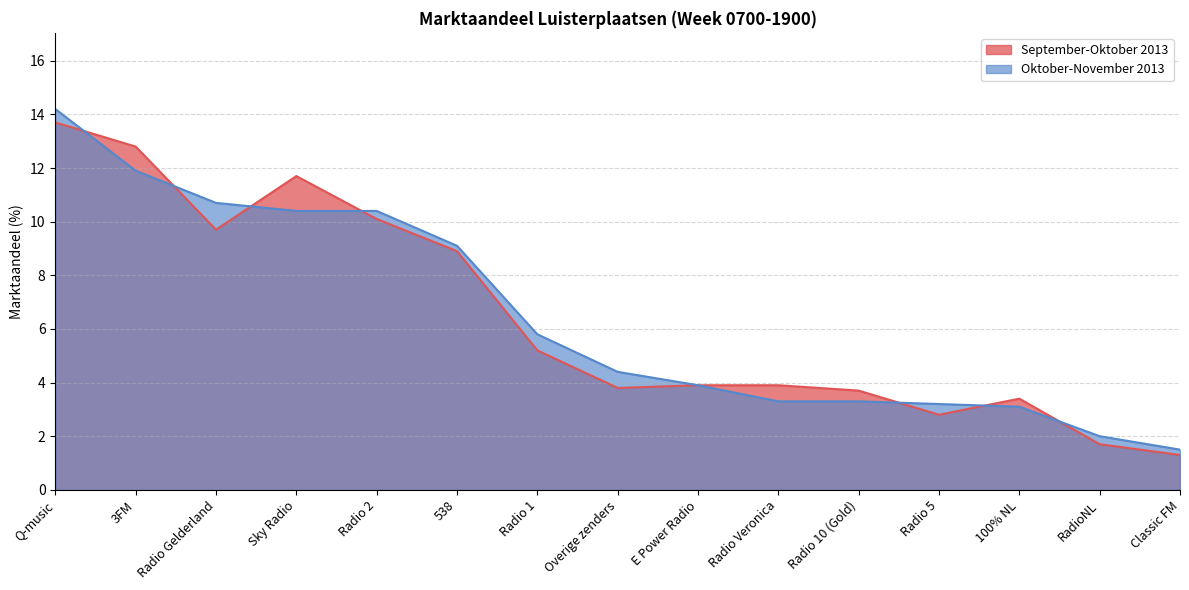

In September-Oktober 2013, how many points are higher than both neighbors (excluding endpoints)?

2